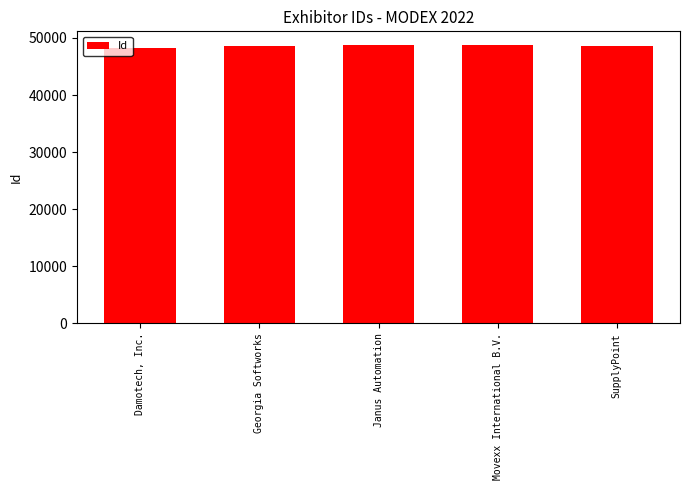

What is the average value?

48579